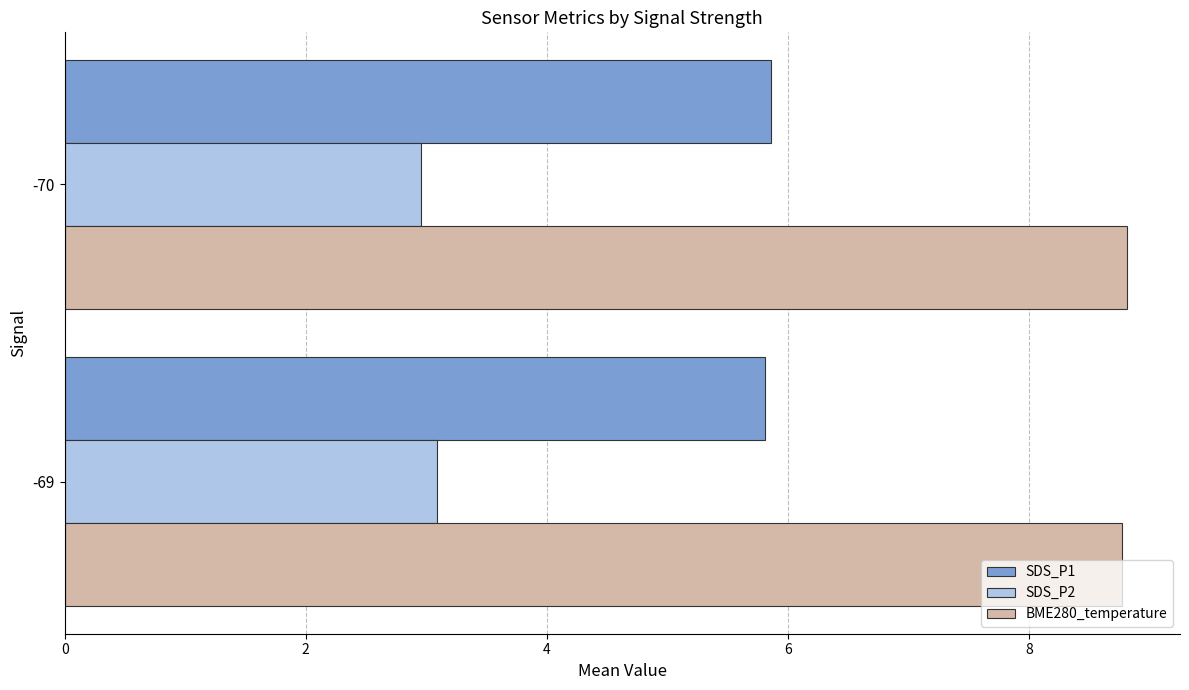

Is the value of SDS_P1 at -70 greater than the value of SDS_P2 at -70?

Yes